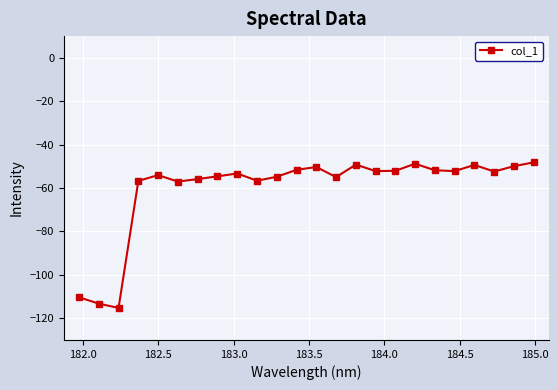

What is the sum of all values?

-1444.8